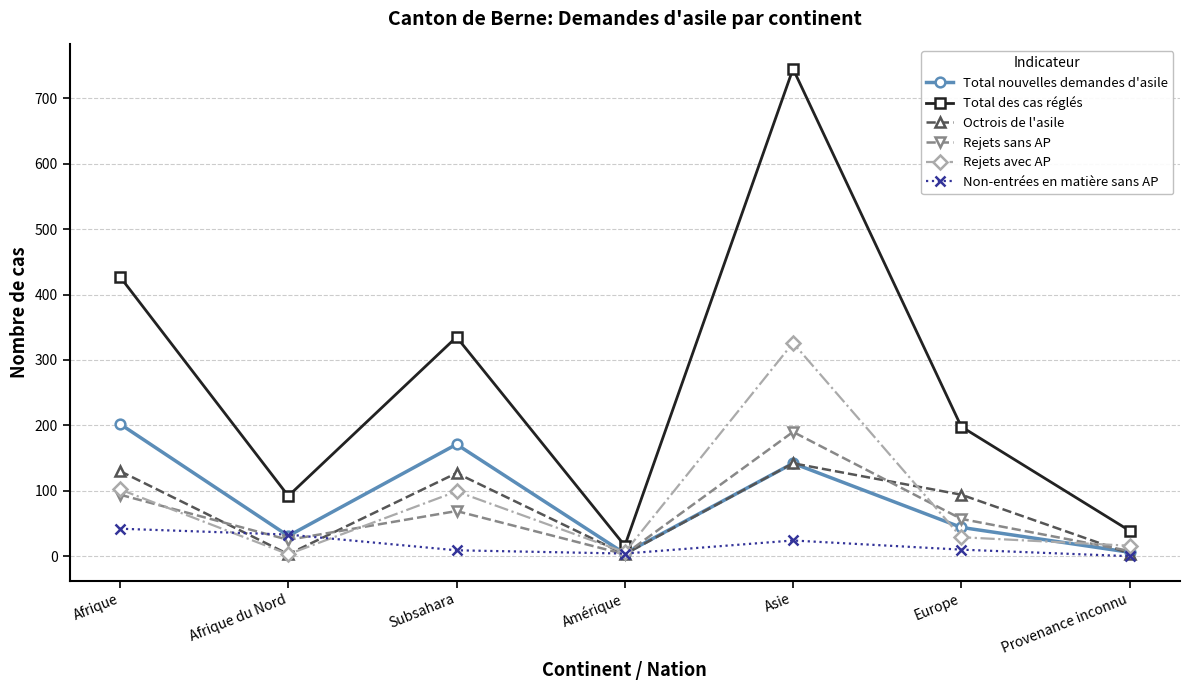

What is the maximum value shown in the chart?

745